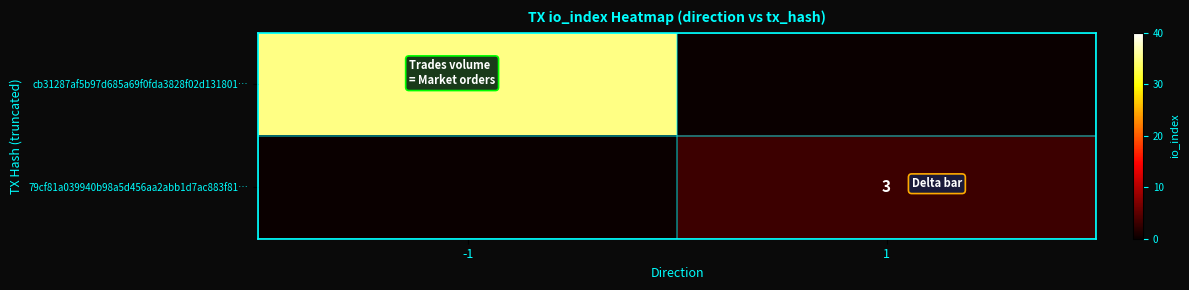

What is the difference between the highest and lowest values at -1?

35